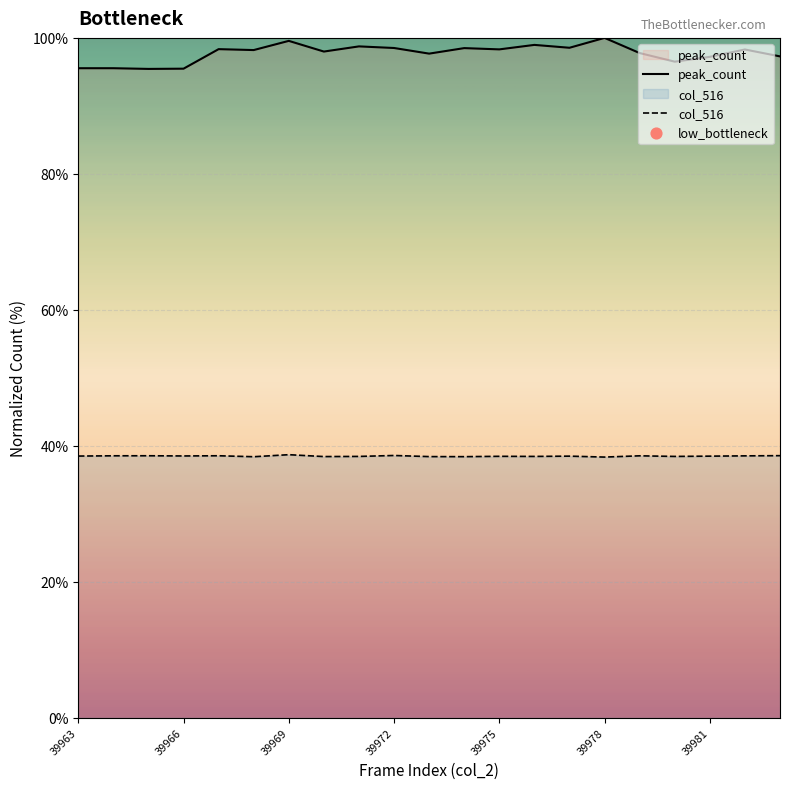

Which series reaches the minimum Y coordinate?

col_516